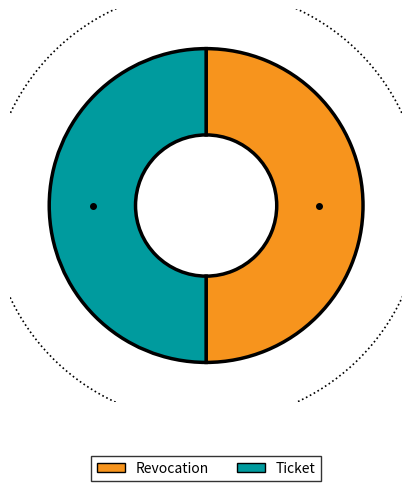

How many segments does this pie chart have?

2